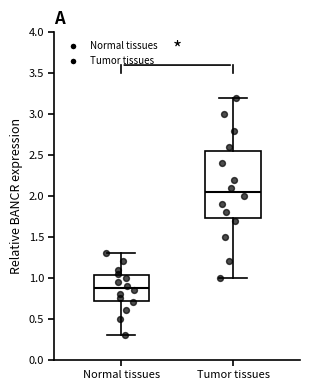

Where is the upper edge of the box for Tumor tissues on the y-axis? The values are not printed on the chart, so give them approximately, as read against the axis.

2.55